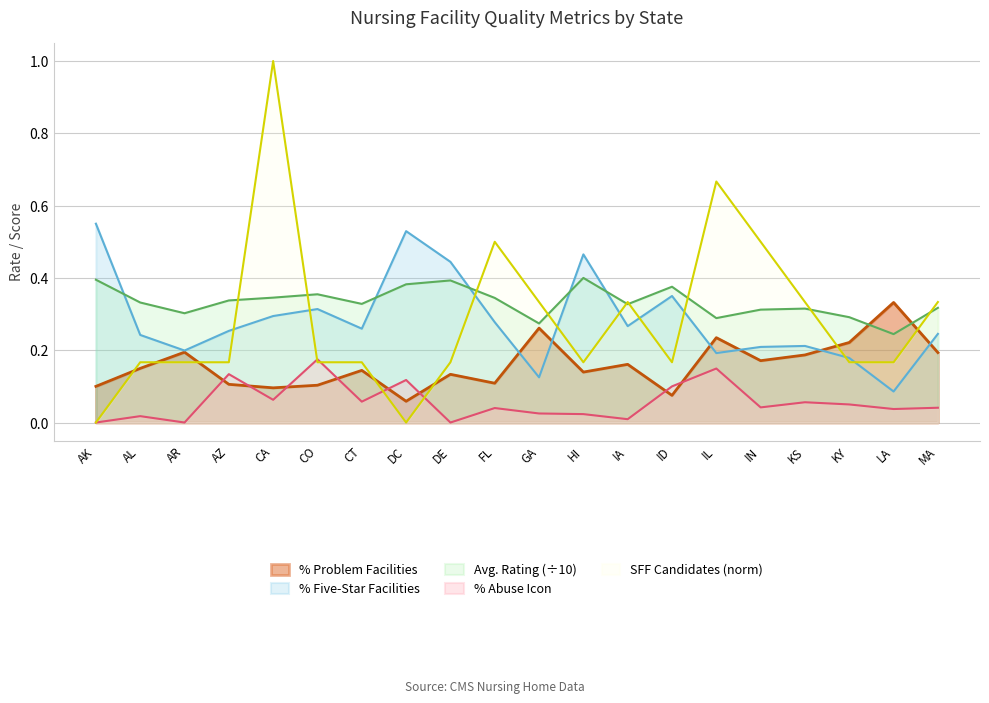

What are all the series names shown in the legend?

% Problem Facilities, % Five-Star Facilities, Avg. Rating (÷10), % Abuse Icon, SFF Candidates (norm)